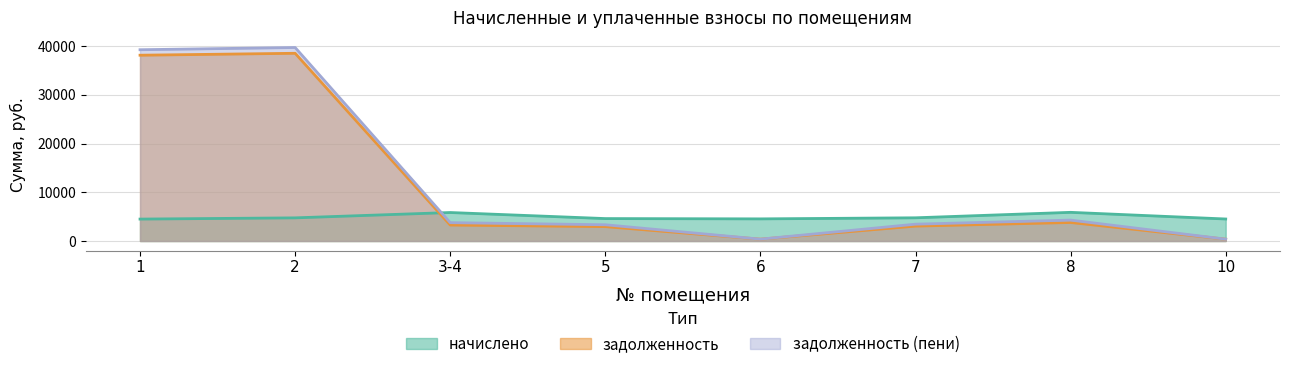

What is the value of the задолженность point at the 3rd from the left?

3279.2